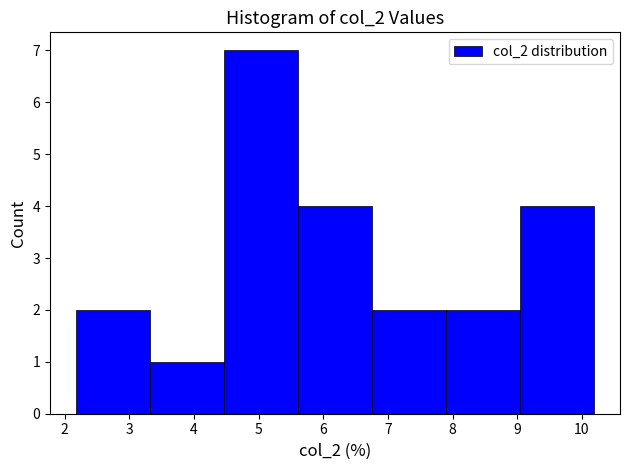

Reading left to right, list every bar in this chart as the range it spans on the x-axis followed by its height. Neither the bar edges nor the heights are printed on the chart, so give them approximately, as read against the axes.

2.2 to 3.3: 2
3.3 to 4.5: 1
4.5 to 5.6: 7
5.6 to 6.8: 4
6.8 to 7.9: 2
7.9 to 9.0: 2
9.0 to 10.2: 4